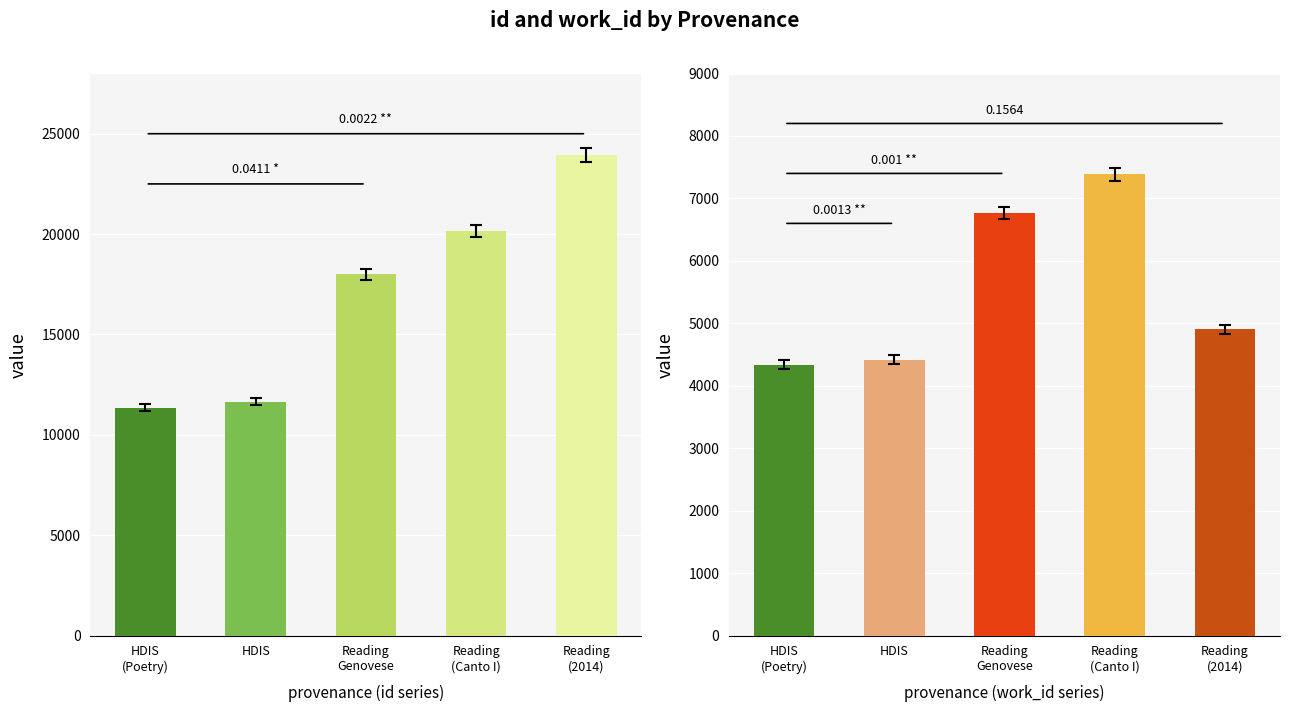

Which series has the widest spread of values?

id